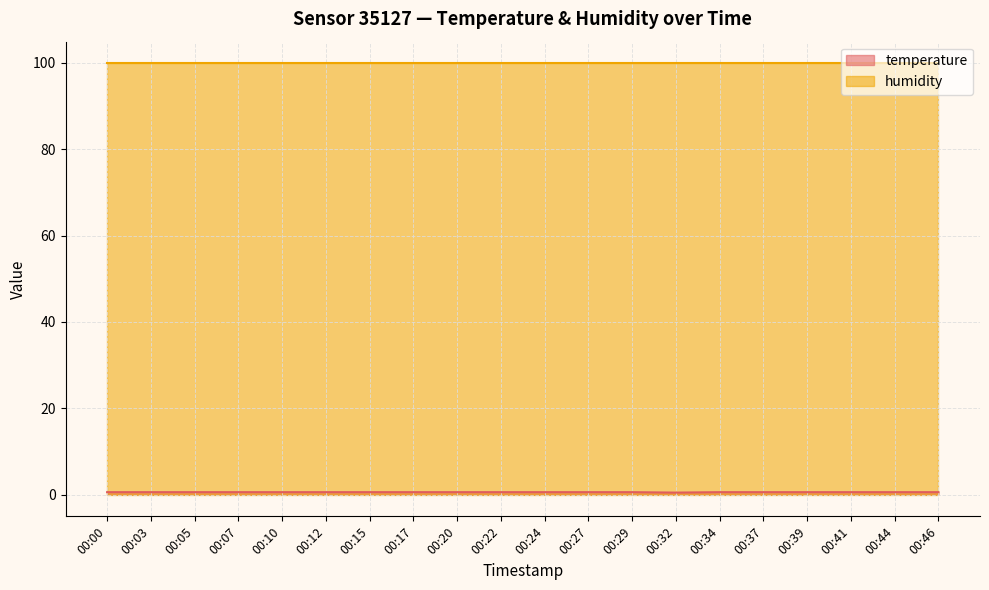

What is the greatest value displayed?

99.9